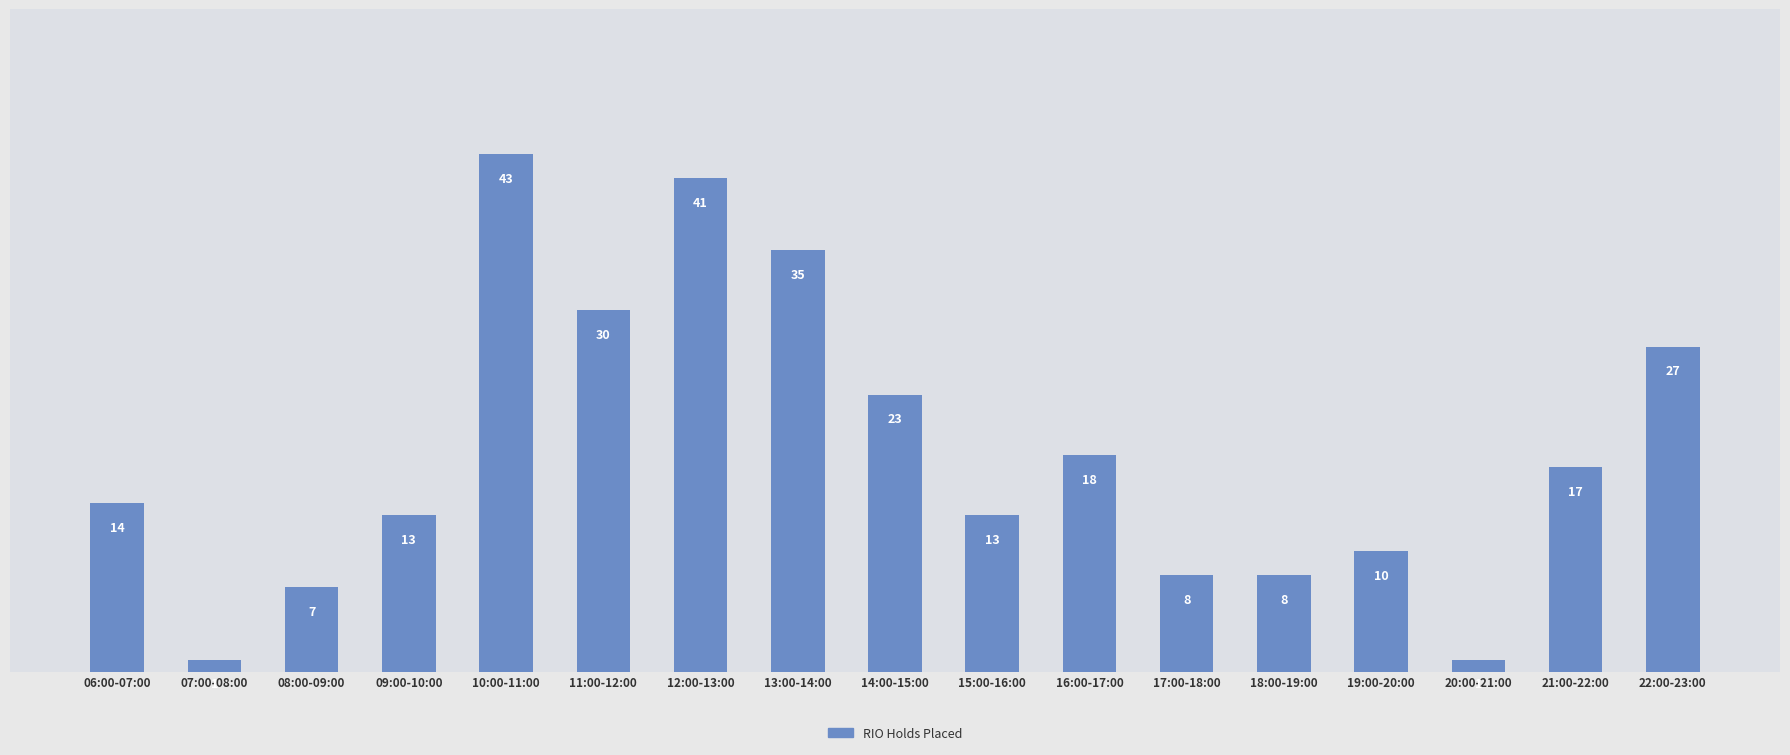

What is the change in value from 10:00-11:00 to 12:00-13:00?

-2